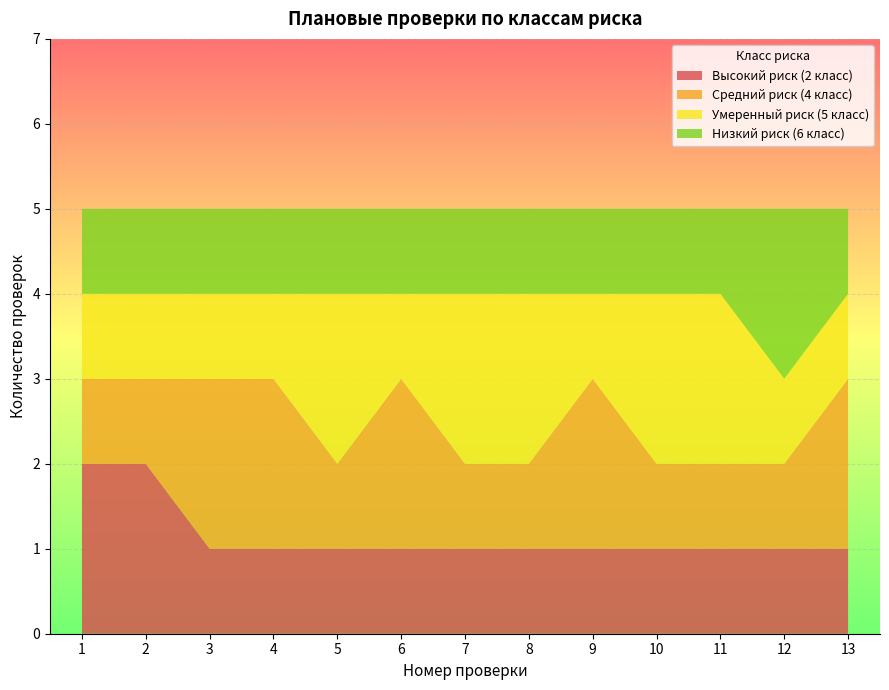

Reading left to right, extract all data points from this chart.

Высокий риск (2 класс): 1=2	2=2	3=1	4=1	5=1	6=1	7=1	8=1	9=1	10=1	11=1	12=1	13=1
Средний риск (4 класс): 1=1	2=1	3=2	4=2	5=1	6=2	7=1	8=1	9=2	10=1	11=1	12=1	13=2
Умеренный риск (5 класс): 1=1	2=1	3=1	4=1	5=2	6=1	7=2	8=2	9=1	10=2	11=2	12=1	13=1
Низкий риск (6 класс): 1=1	2=1	3=1	4=1	5=1	6=1	7=1	8=1	9=1	10=1	11=1	12=2	13=1